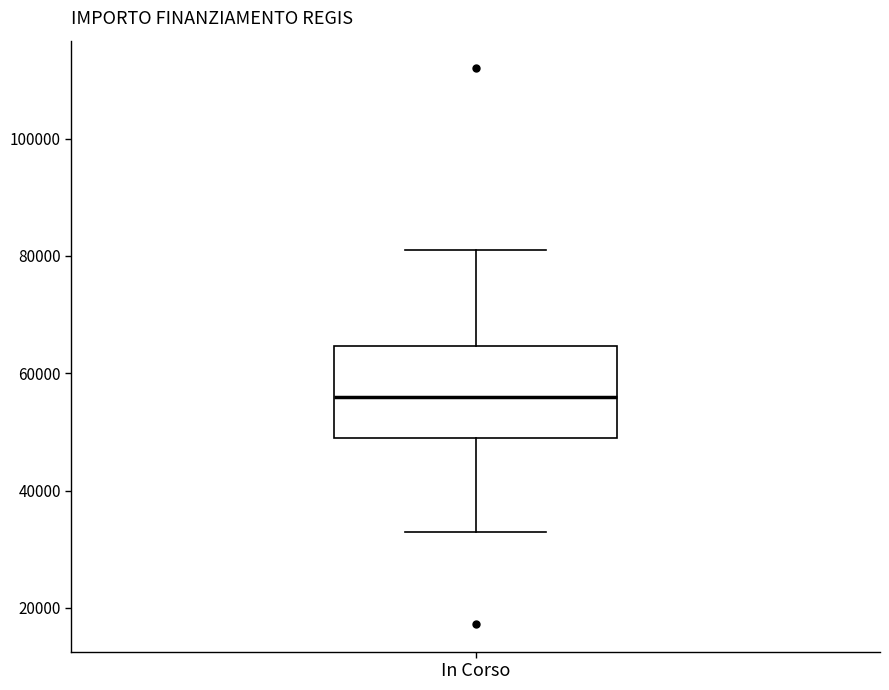

Transcribe this box plot: give where the median line is, the range the box spans, and where the two whiskers end, as read against the y-axis. The values are not printed on the chart, so give them approximately, as read against the axis.

median 56000, box 50000 to 64000, whiskers 32000 to 80000